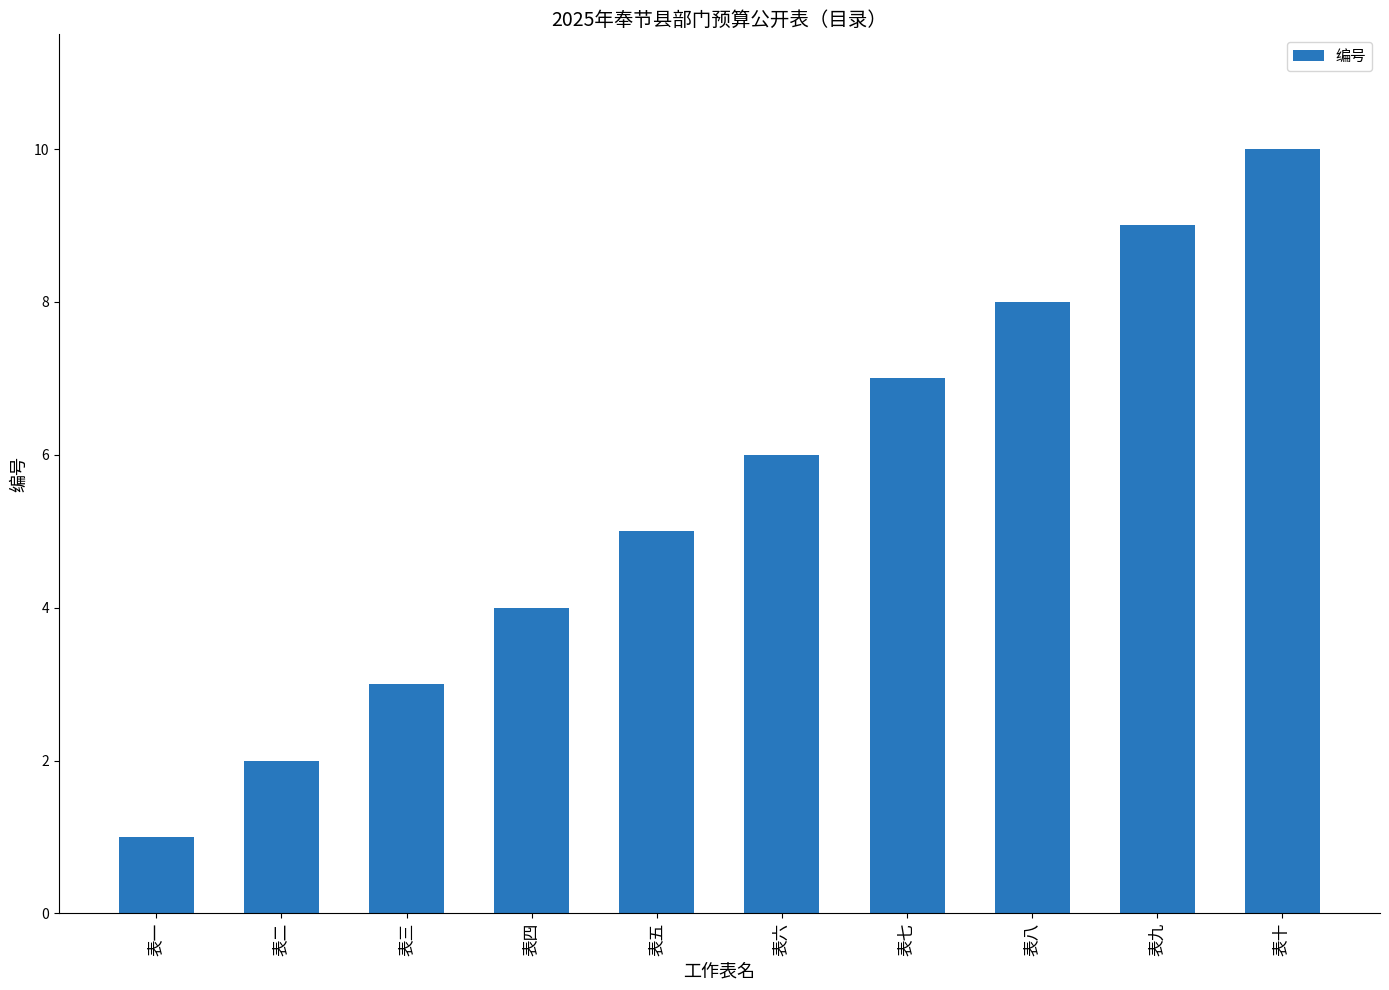

Approximately how many times larger is the value at 表三 compared to 表六?

0.5